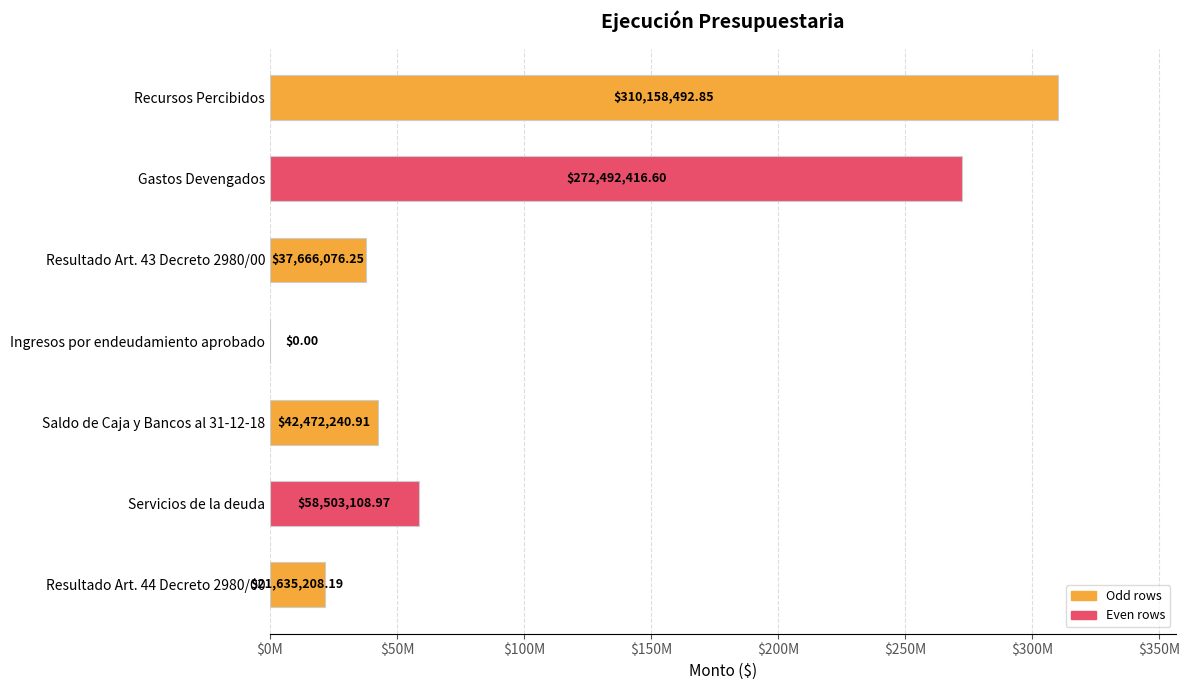

What is the sum of all values?

742927543.8